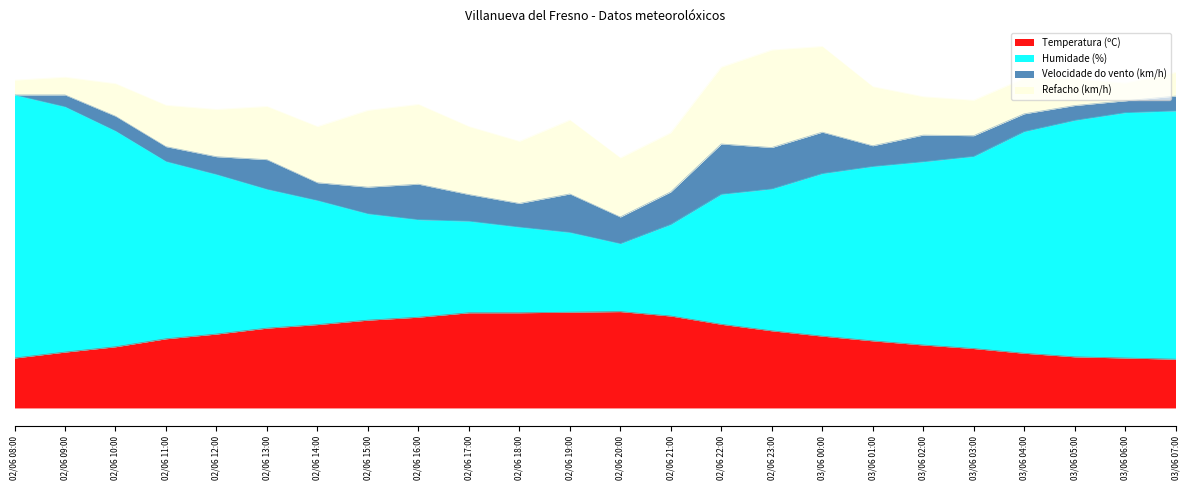

Which has a higher value, 03/06 03:00 or 03/06 00:00?

03/06 00:00